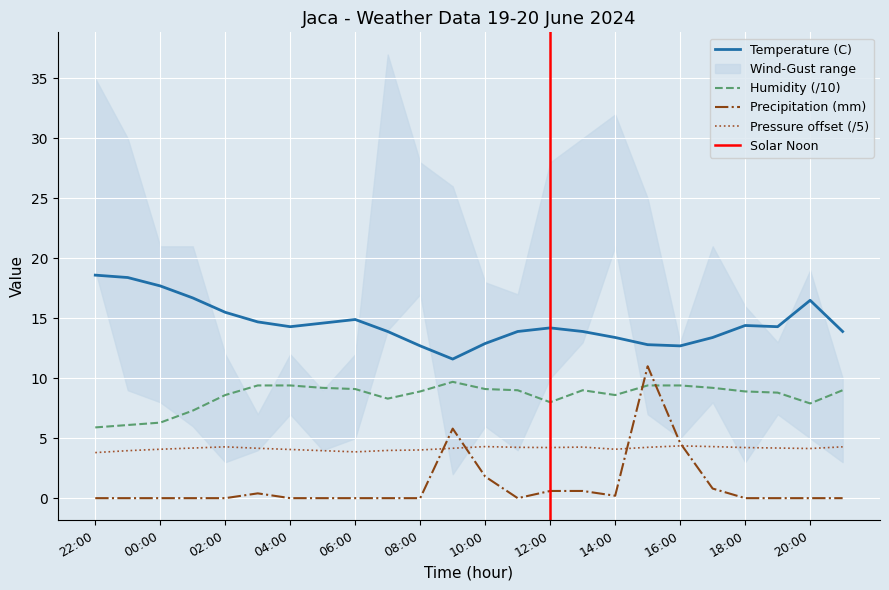

Which has a higher value, 09:00 or 16:00?

16:00